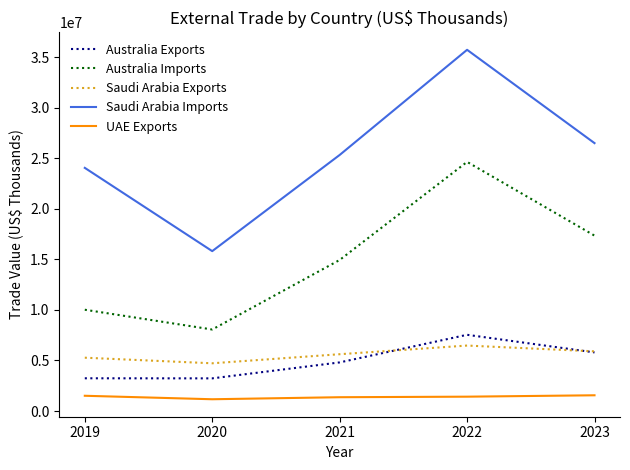

What is the difference between the maximum and minimum values in the Saudi Arabia Imports series?

19913650